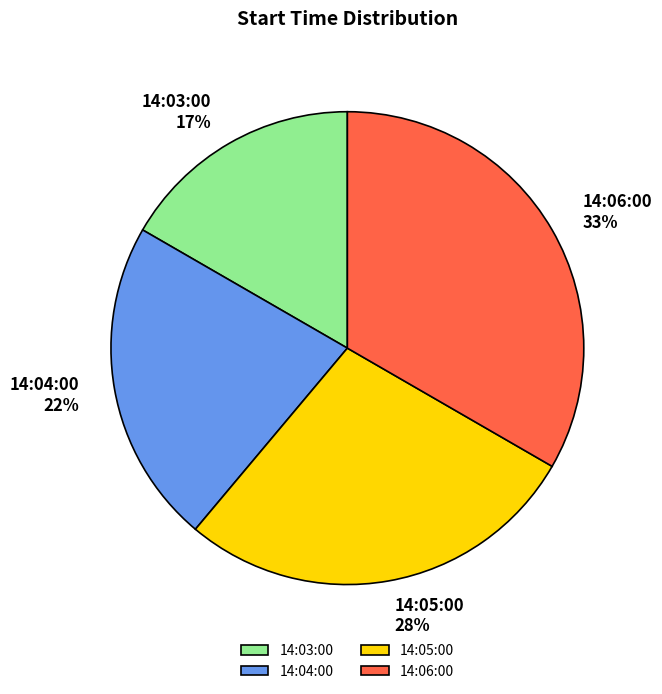

Count the number of slices in the pie.

4